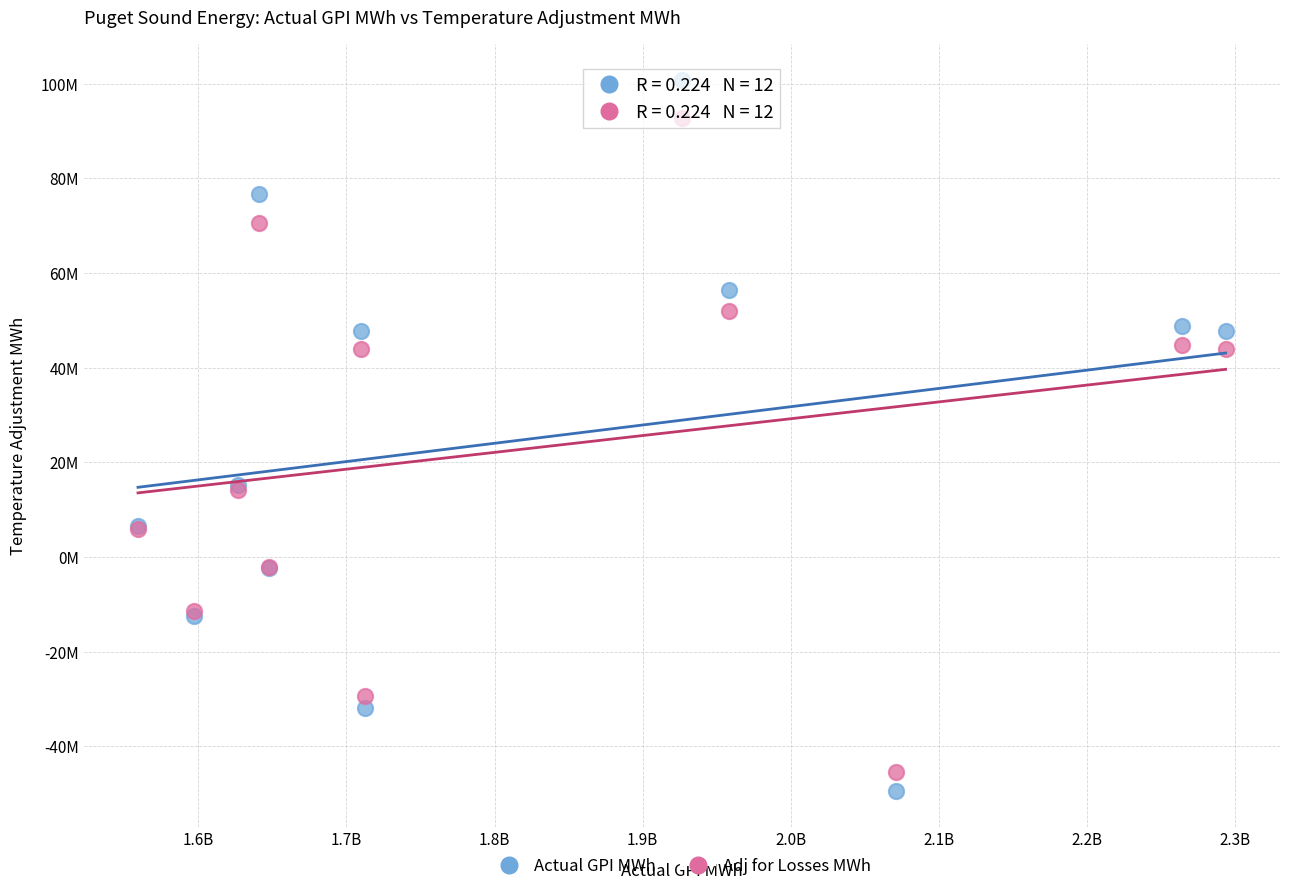

What are all the series names shown in the legend?

Actual GPI MWh, Adj for Losses MWh